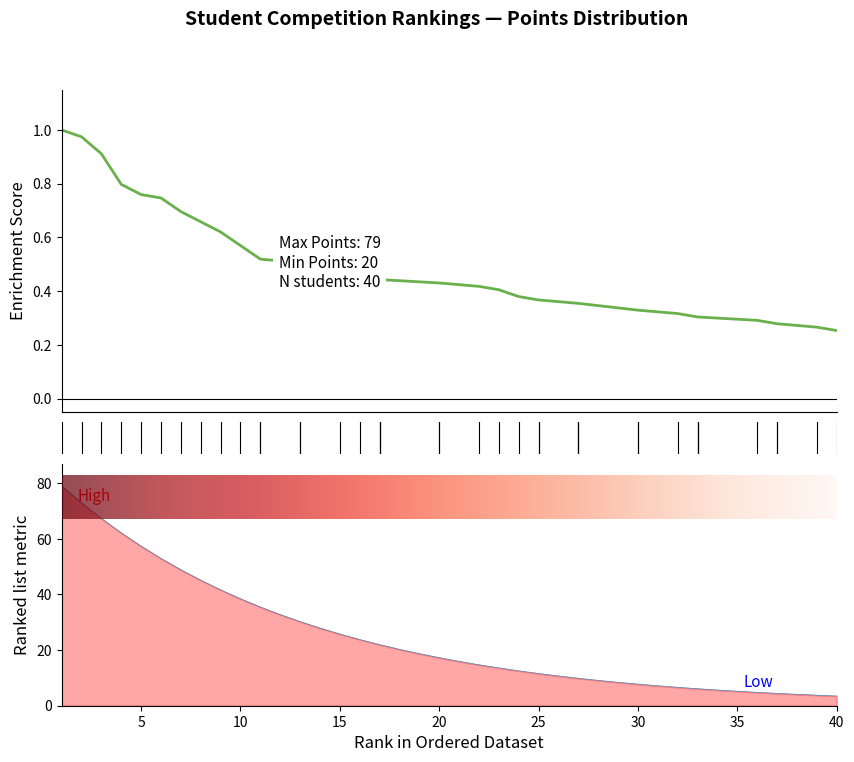

Which category has the lowest value across all series?

40